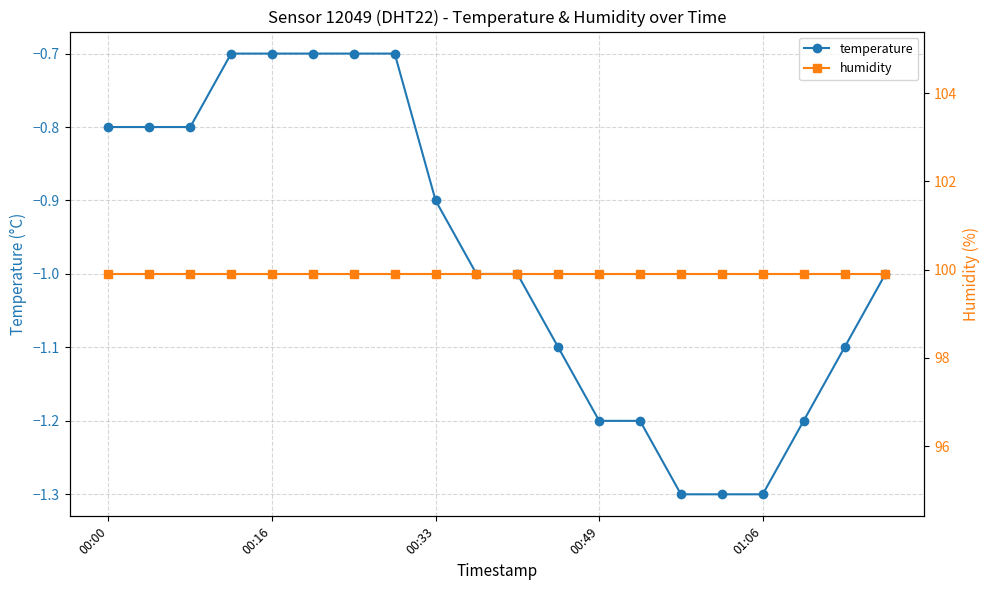

At 19, list the series in order from smallest to largest.

temperature, humidity